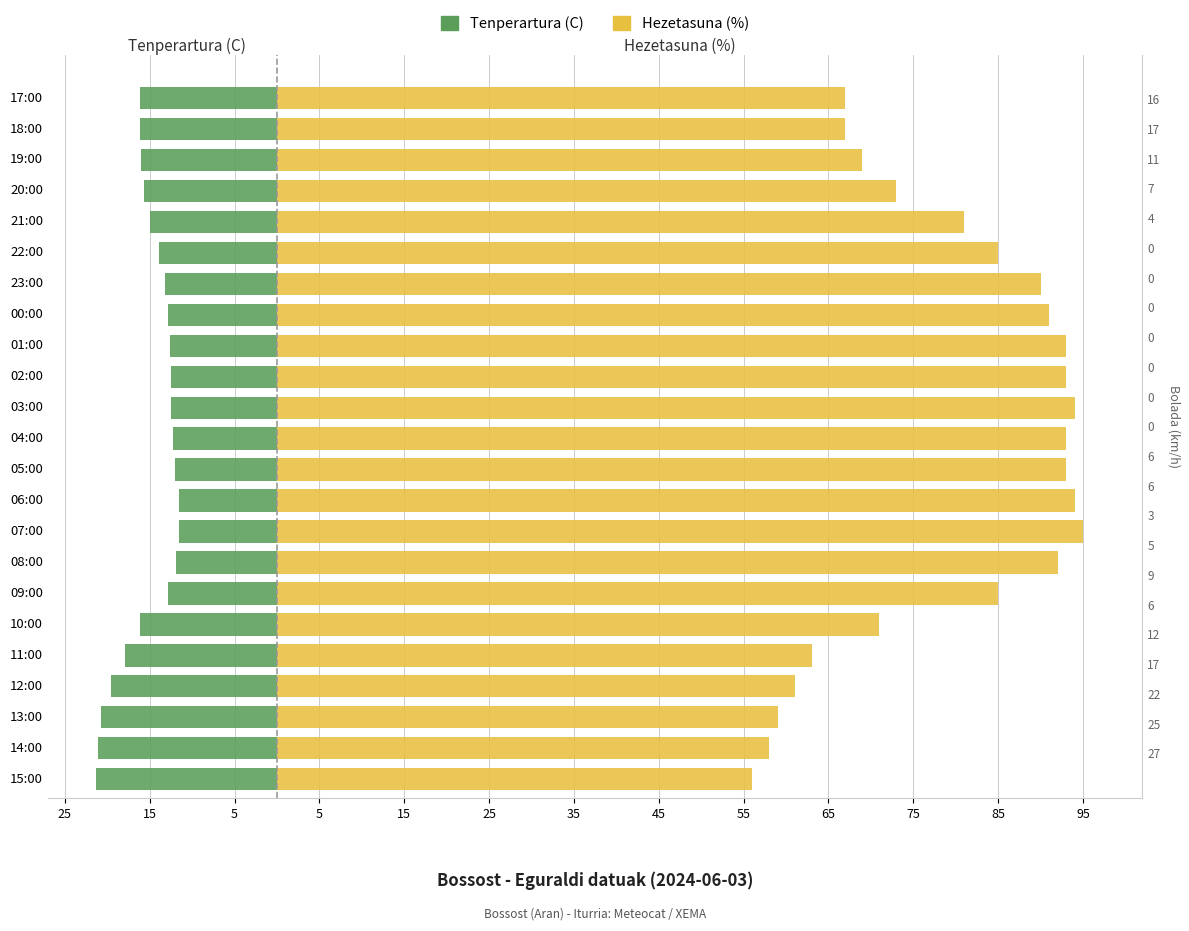

At 12:00, list the series in order from largest to smallest.

Hezetasuna (%), Tenperartura (C)